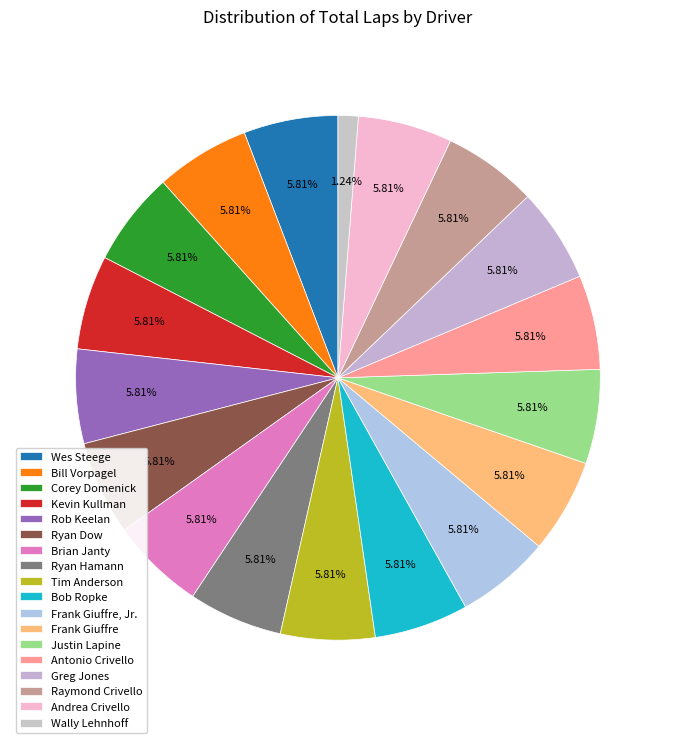

Which slice is the smallest?

Wally Lehnhoff